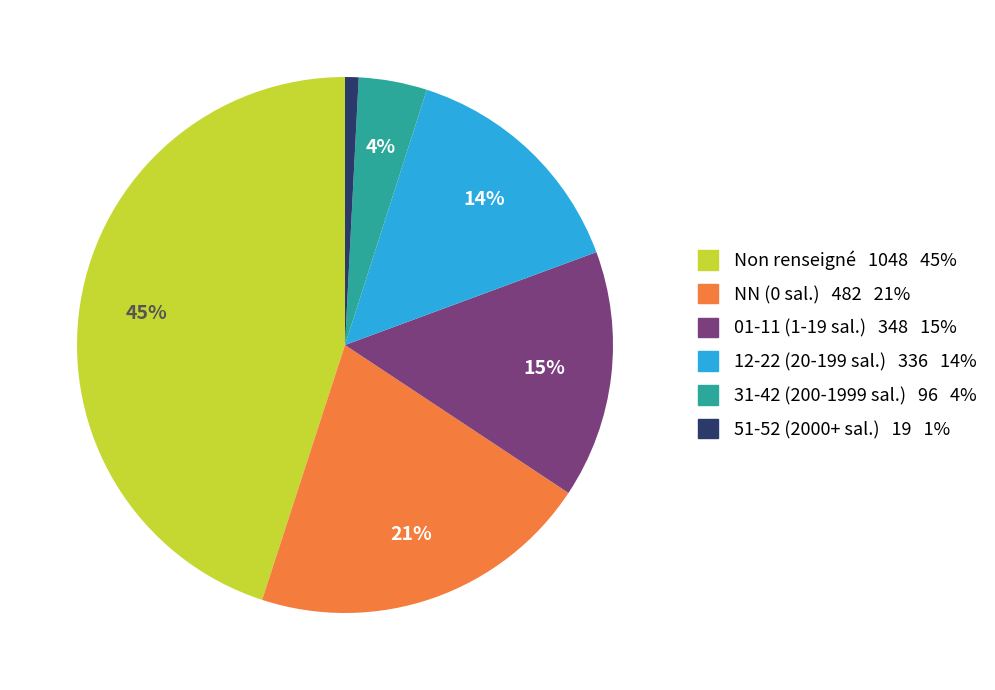

Is there a majority slice in this chart?

No